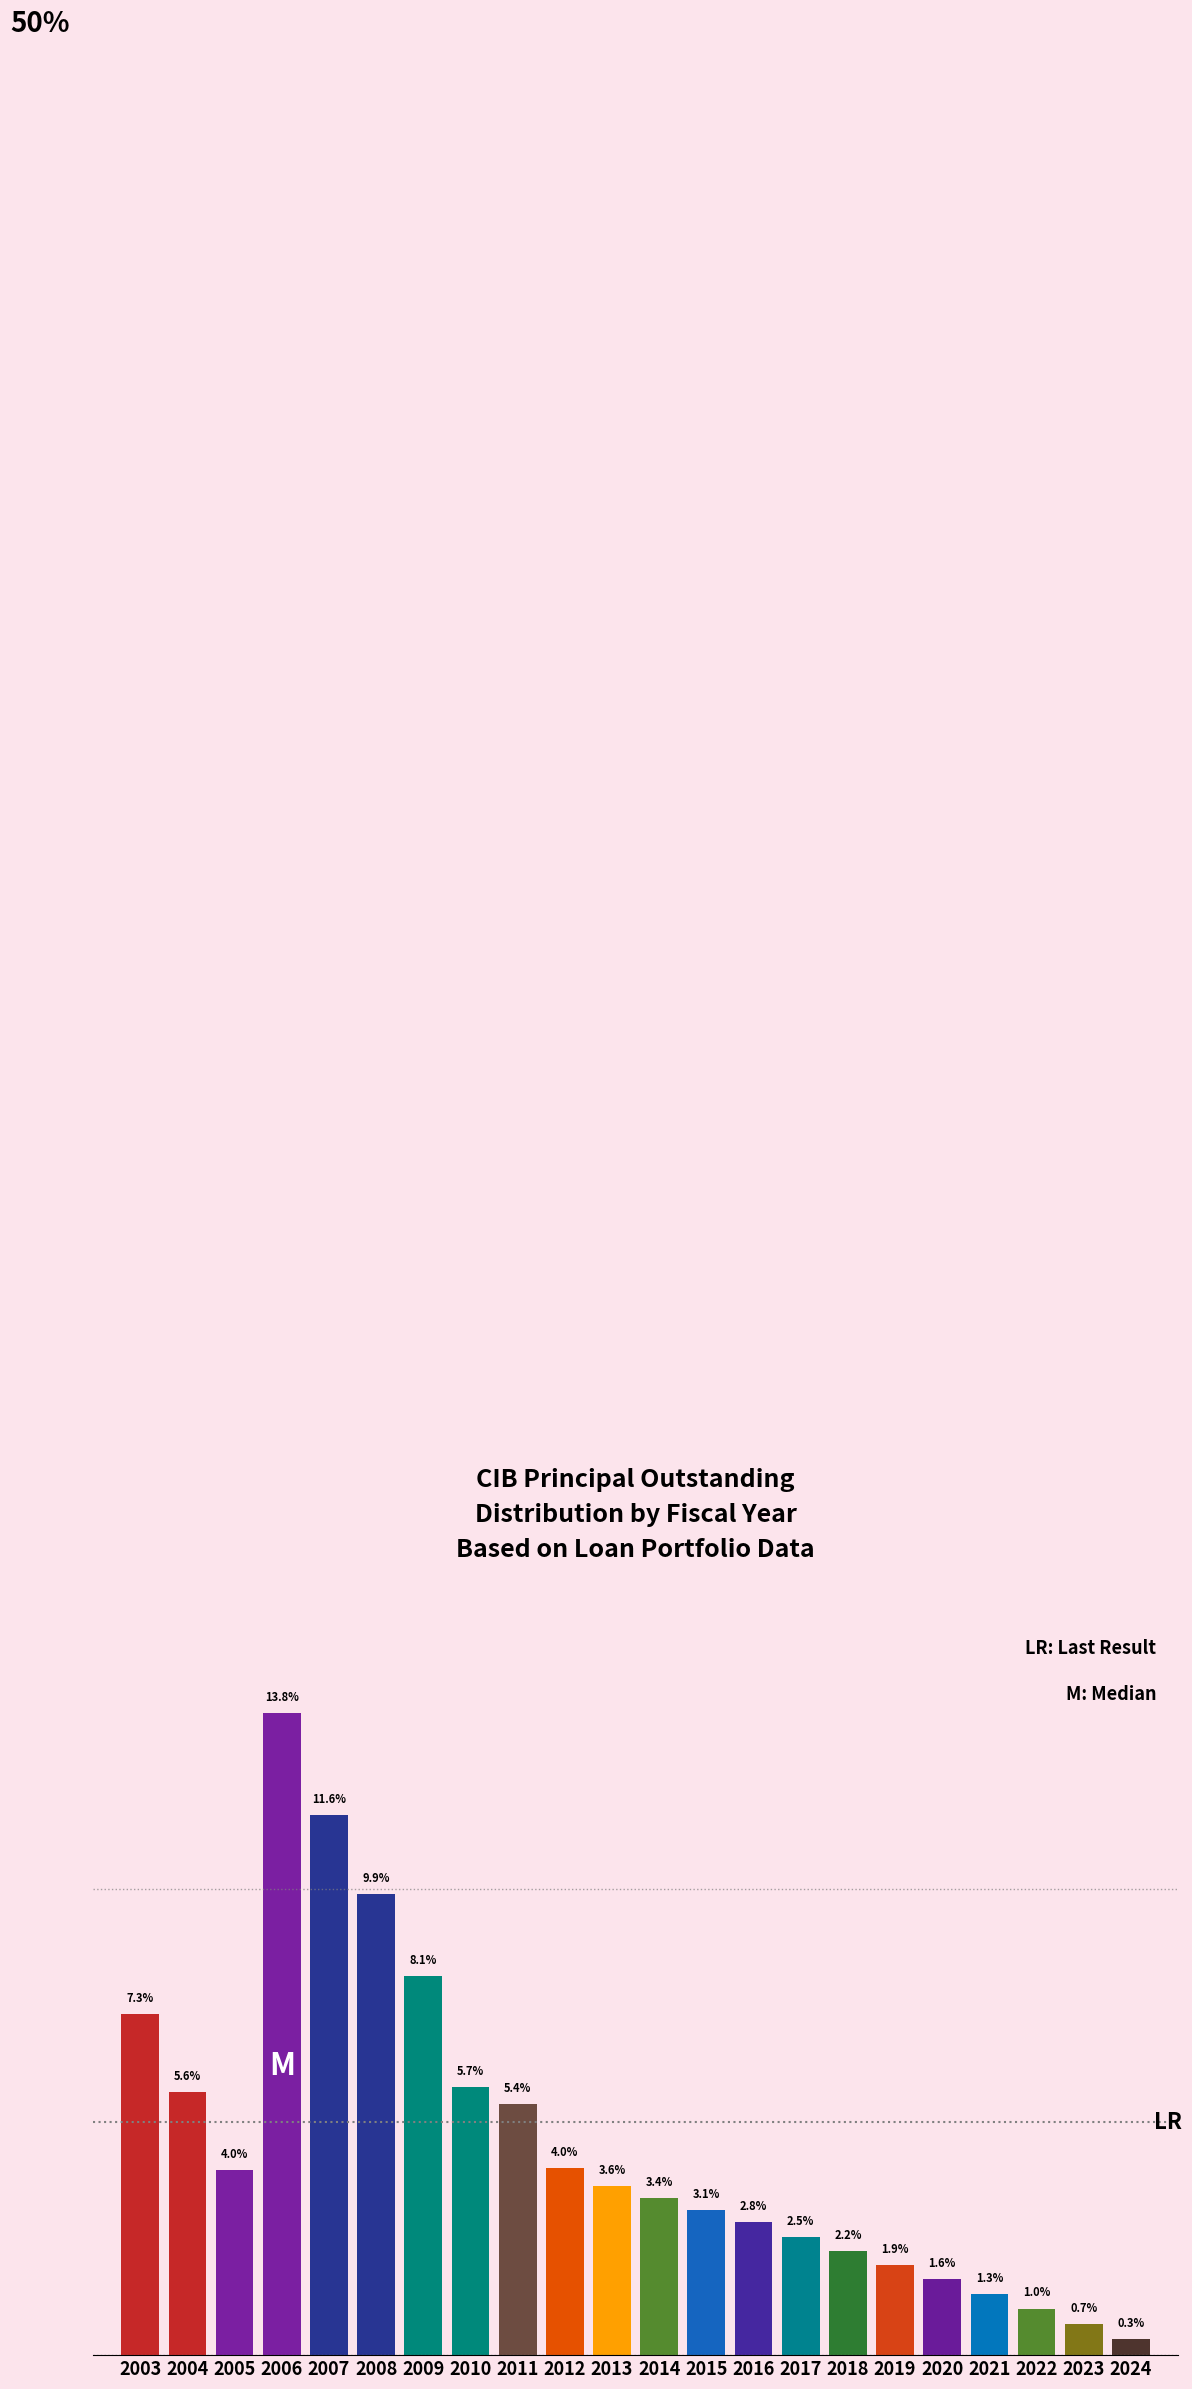

Does the chart contain any negative values?

No